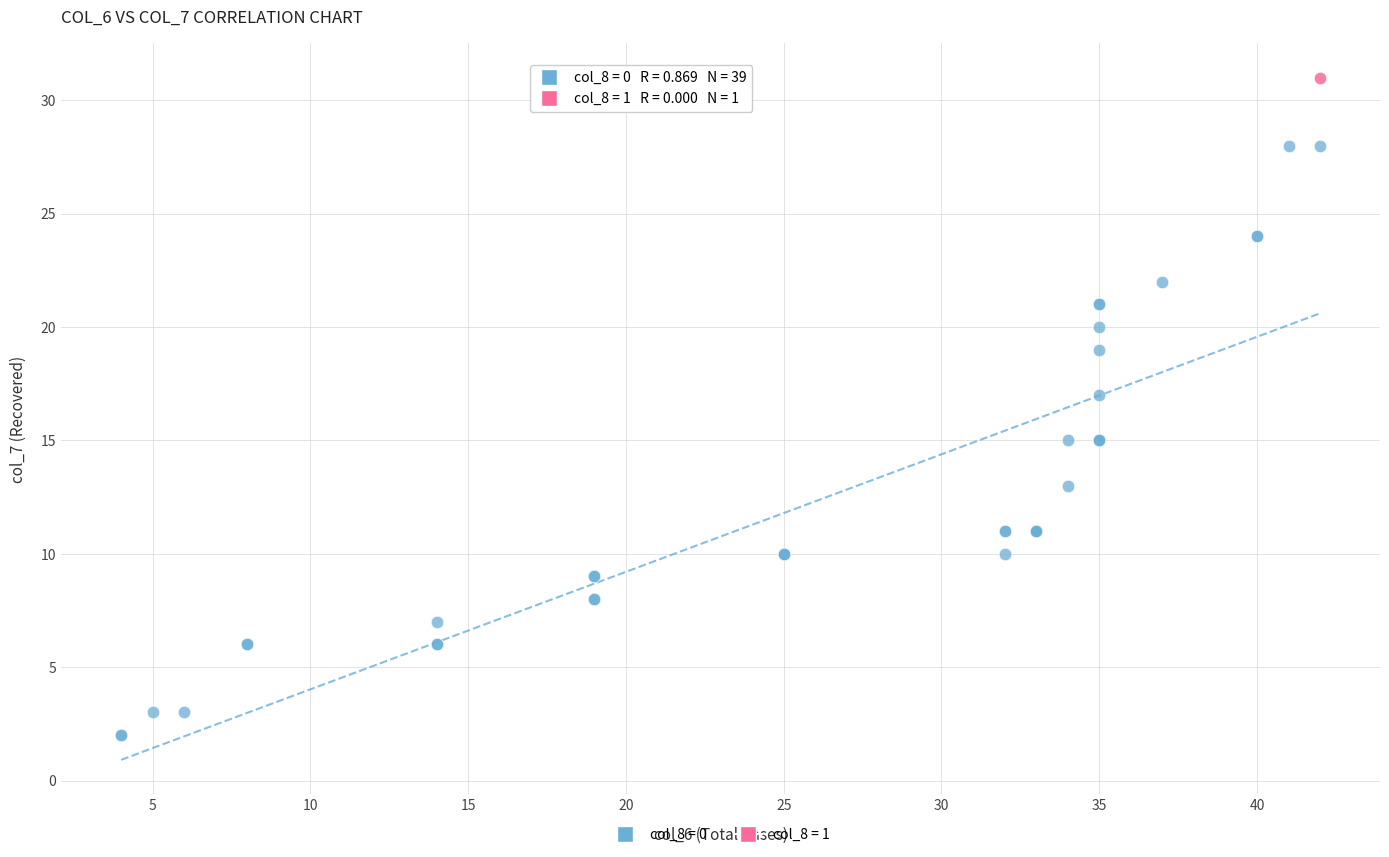

What are all the series names shown in the legend?

col_8 = 0, col_8 = 1